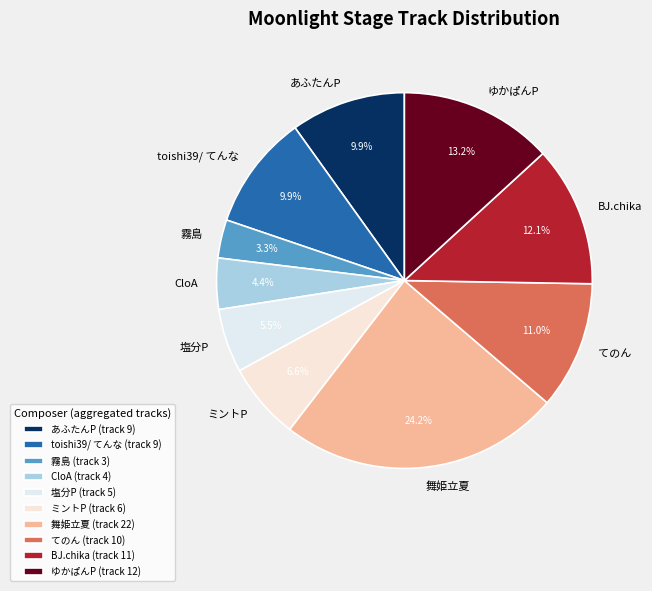

To the nearest percent, what percentage of the pie is 舞姫立夏?

24%